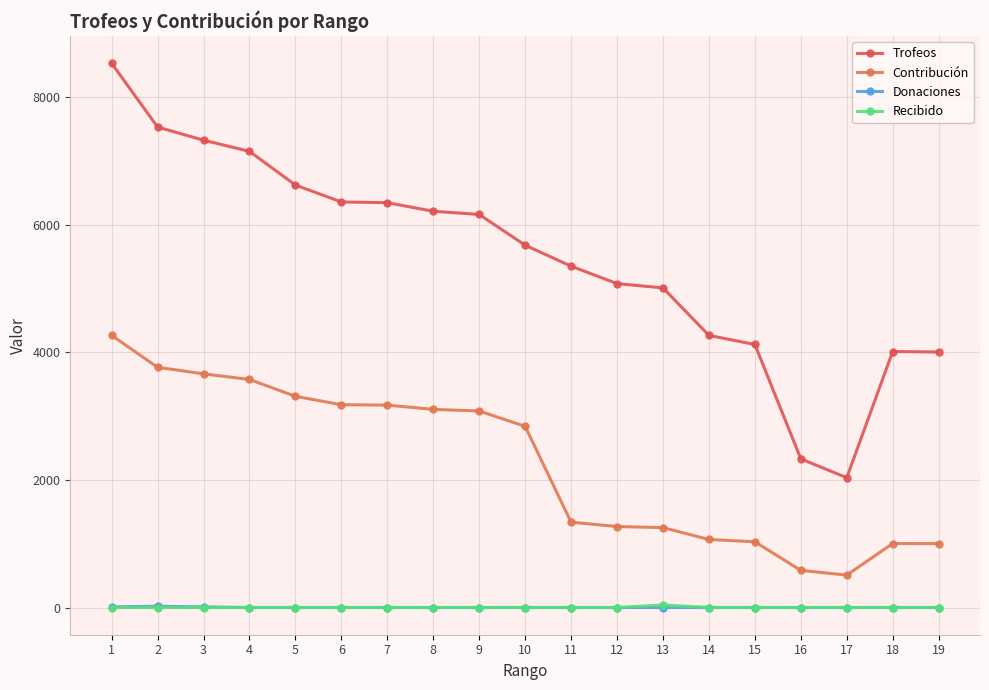

What is the value of the Trofeos point at the 18th from the left?

4012